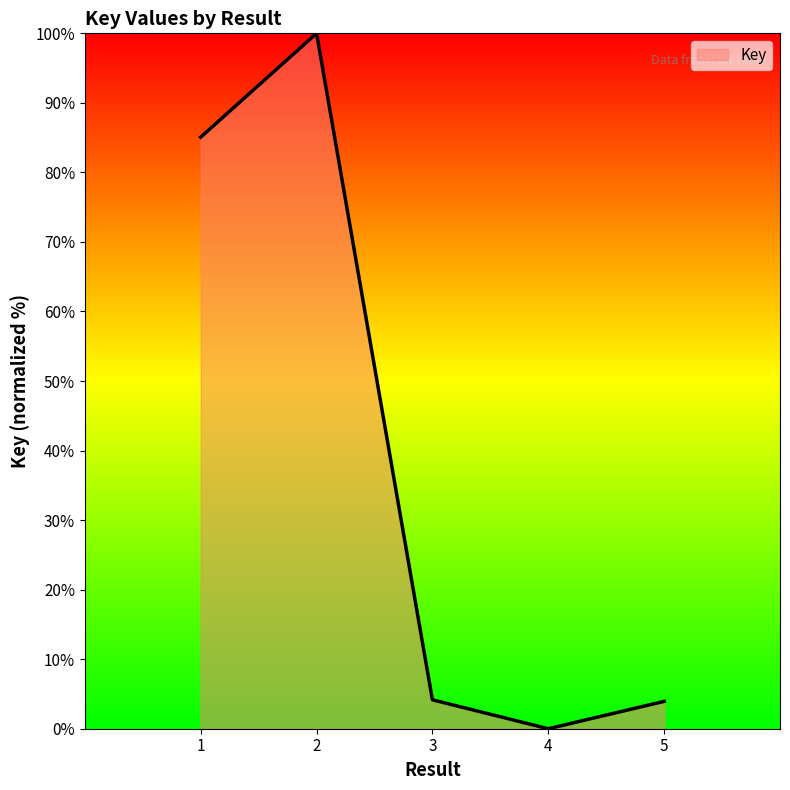

How many positive values are there?

4